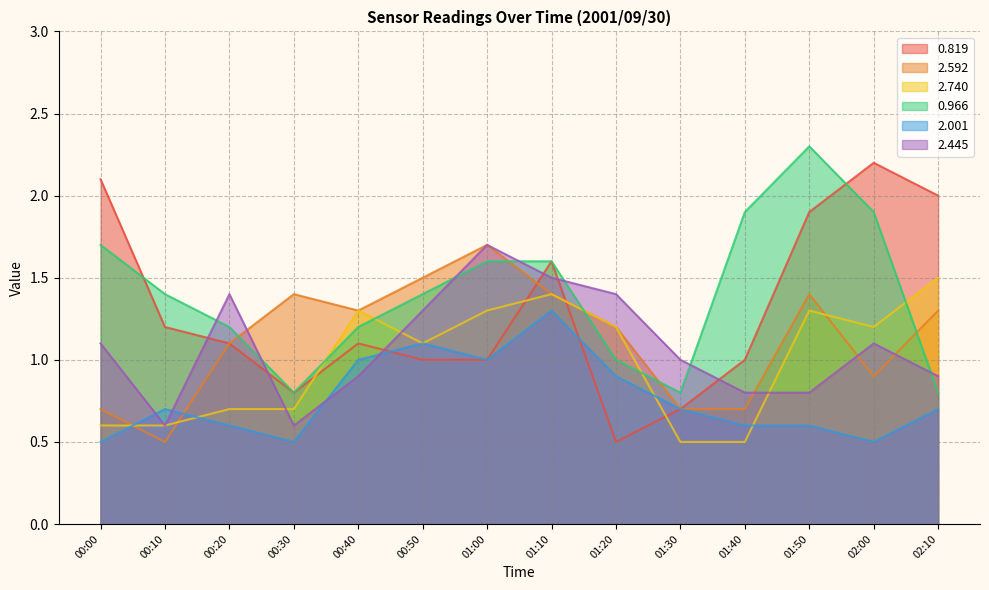

How many lines are shown in the chart?

6